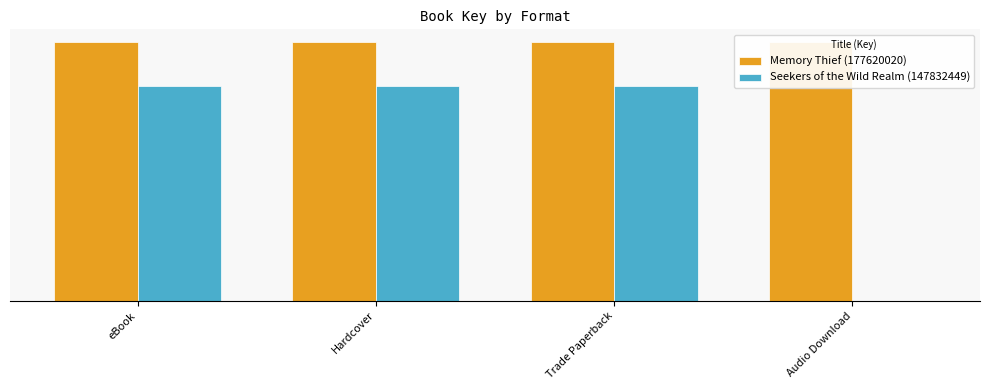

What position from the right is eBook?

4